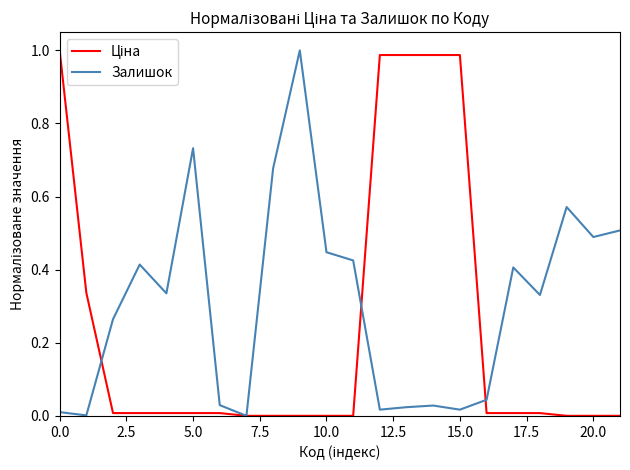

Which series has the largest total across all categories?

Залишок